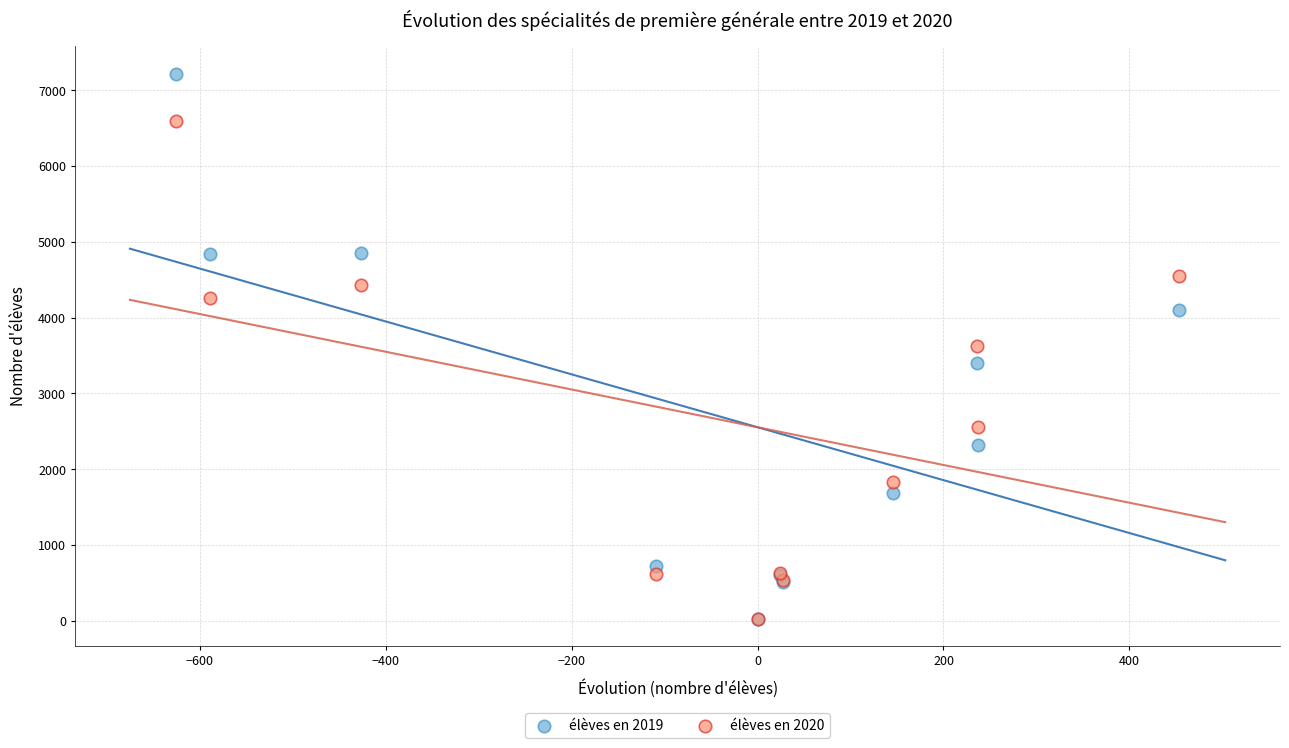

In the élèves en 2020 series, what Y value is closest to 3311?

3631